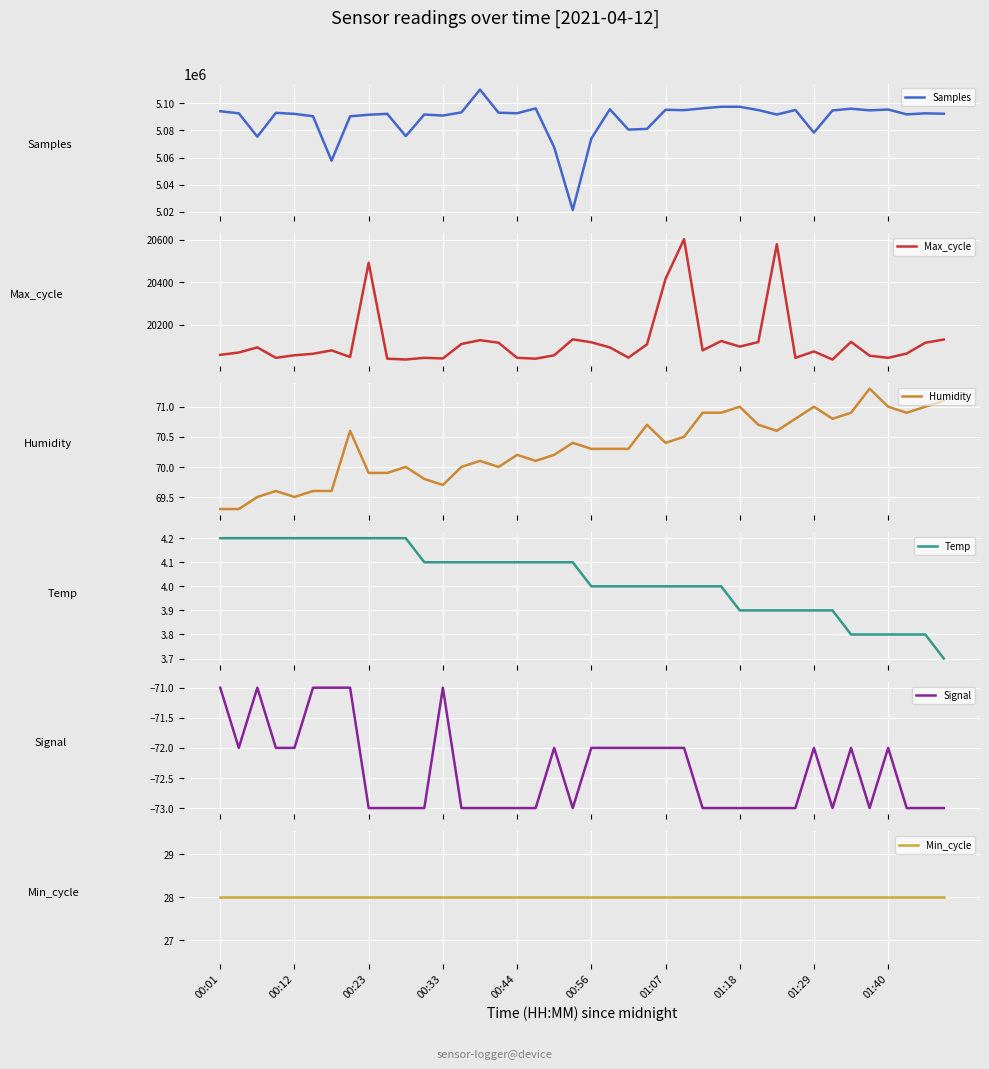

True or false: Samples and Temp cross at least once.

False